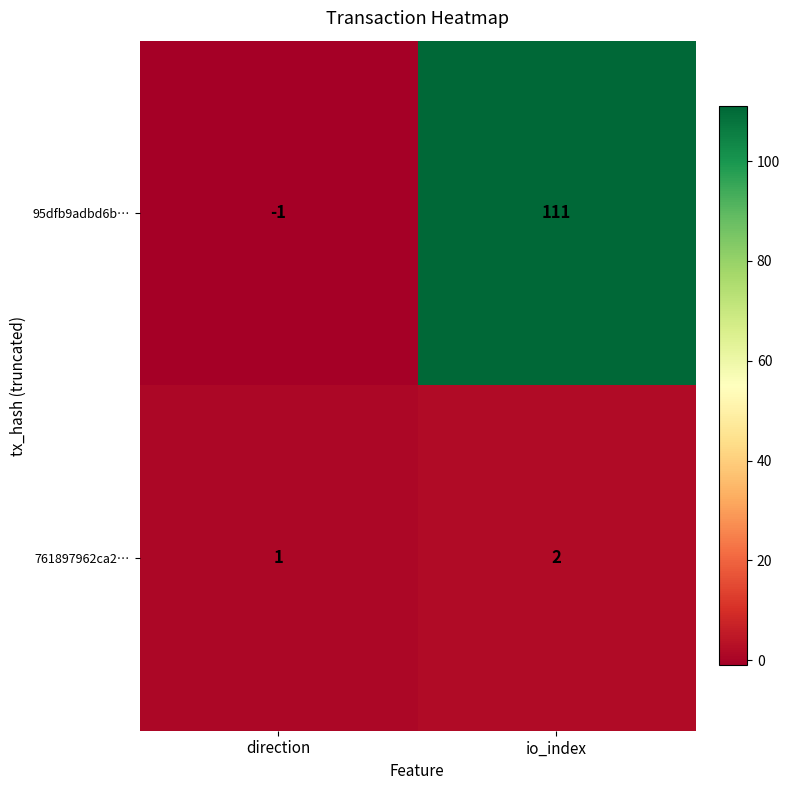

The 95dfb9adbd6b… series shows 166 at io_index. True or false?

False